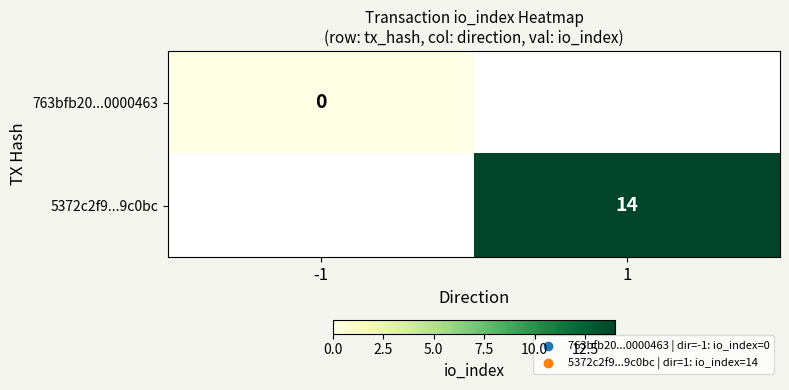

Is the value of 5372c2f9...9c0bc at 1 greater than the value of 763bfb20...0000463 at -1?

Yes